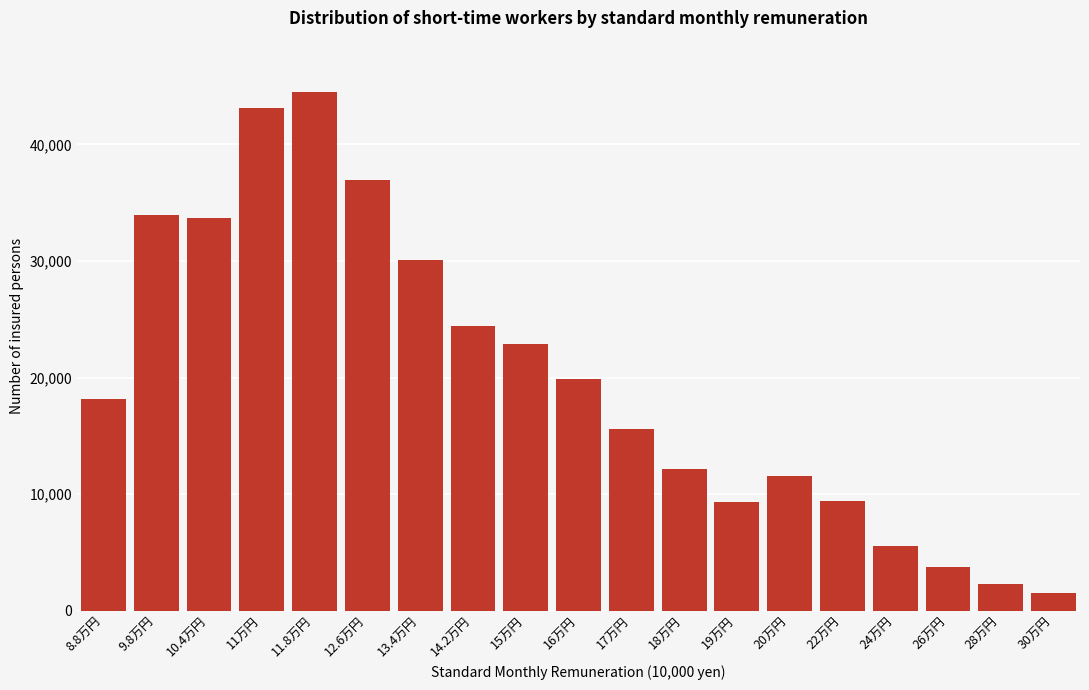

Between 10.4万円 and 28万円, which is larger?

10.4万円